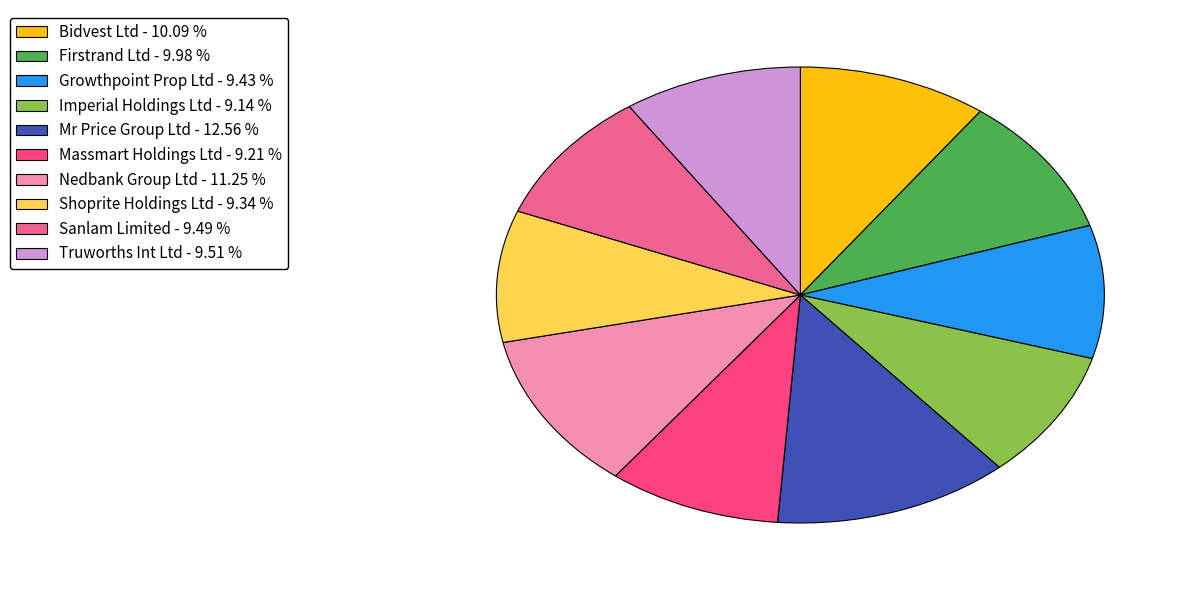

How many segments does this pie chart have?

10